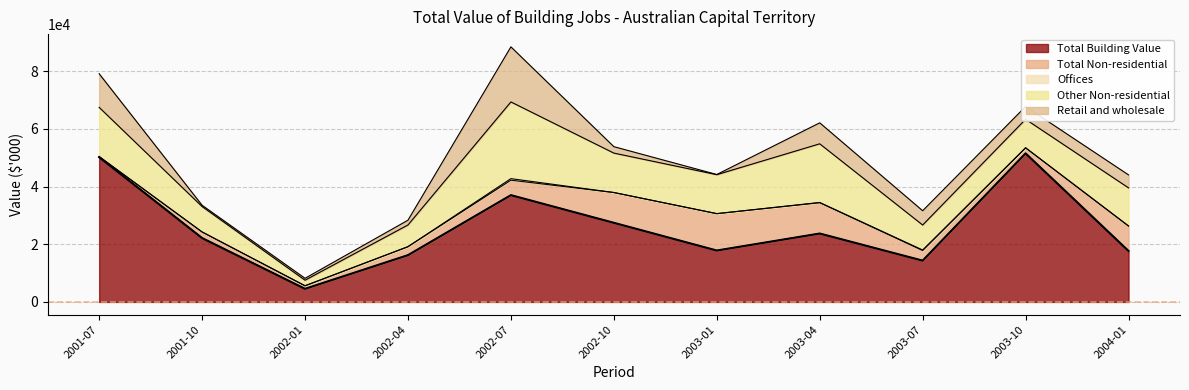

What is the total value across all series at 2003-07?

31609